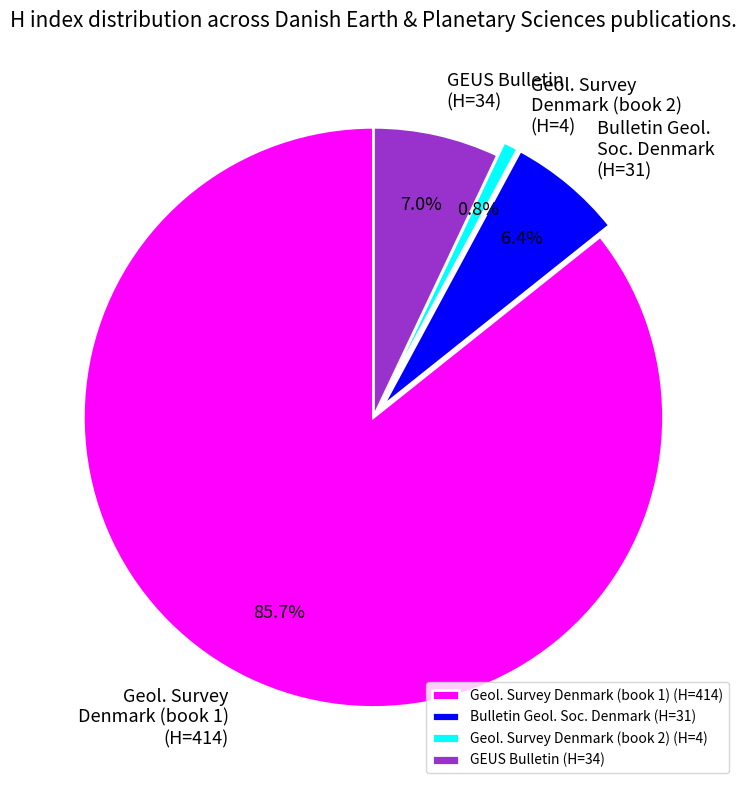

What portion of the pie excludes Geol. Survey Denmark (book 2) (H=4)?

99.2%